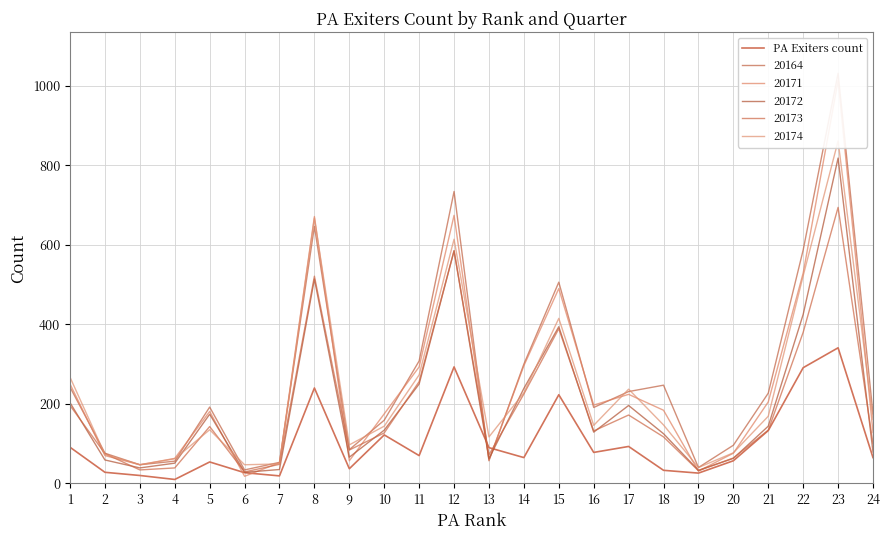

Approximately how many times larger is the value at 2 compared to 4?

2.8